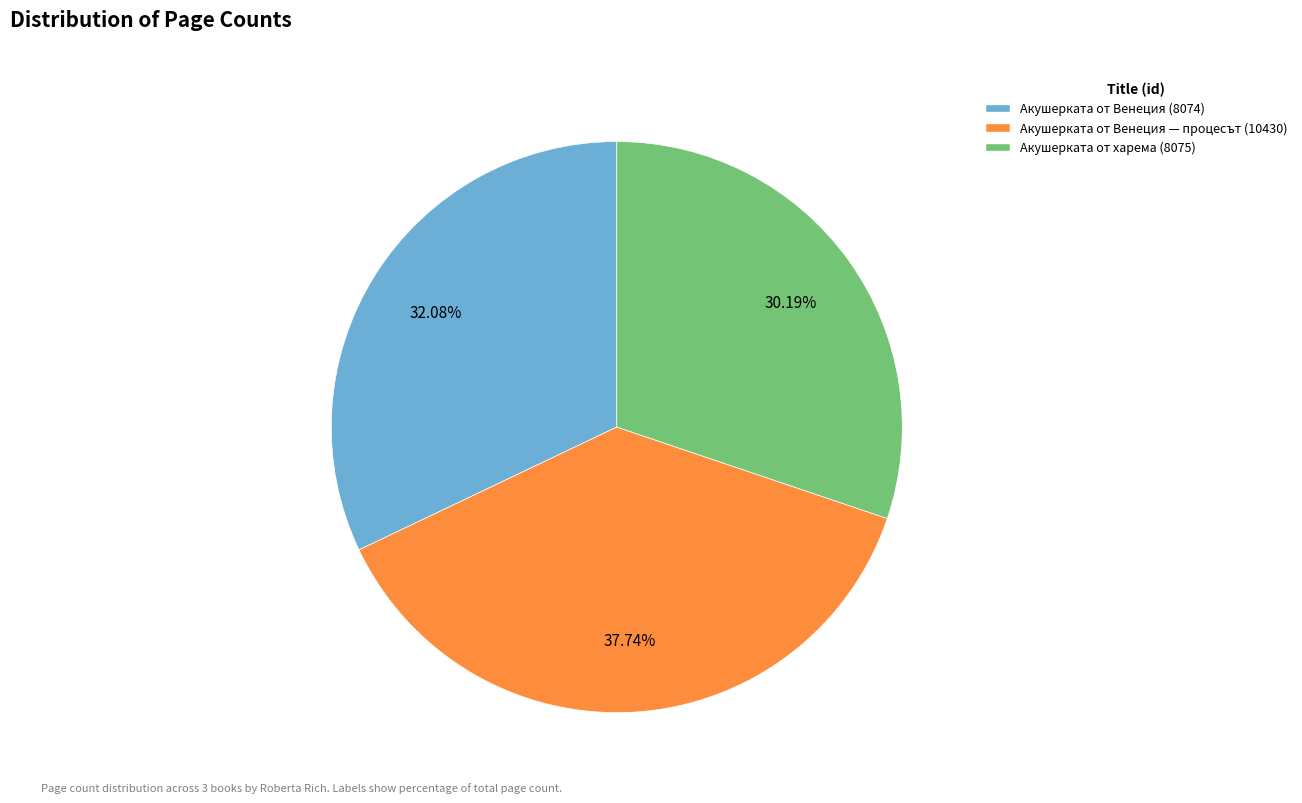

To the nearest percent, what is the combined percentage of Акушерката от харема (8075) and Акушерката от Венеция (8074)?

62%